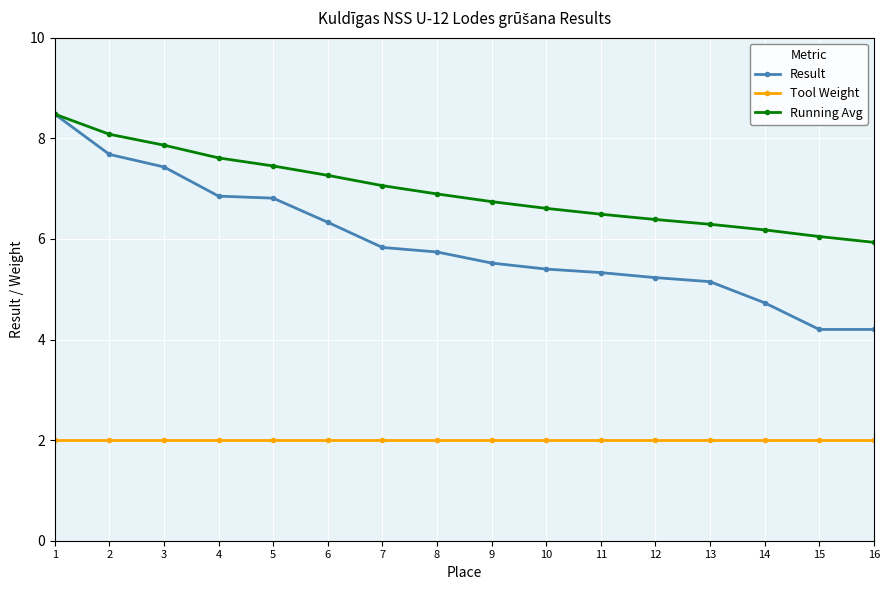

True or false: Tool Weight has a value of 2.0 at 7.

True